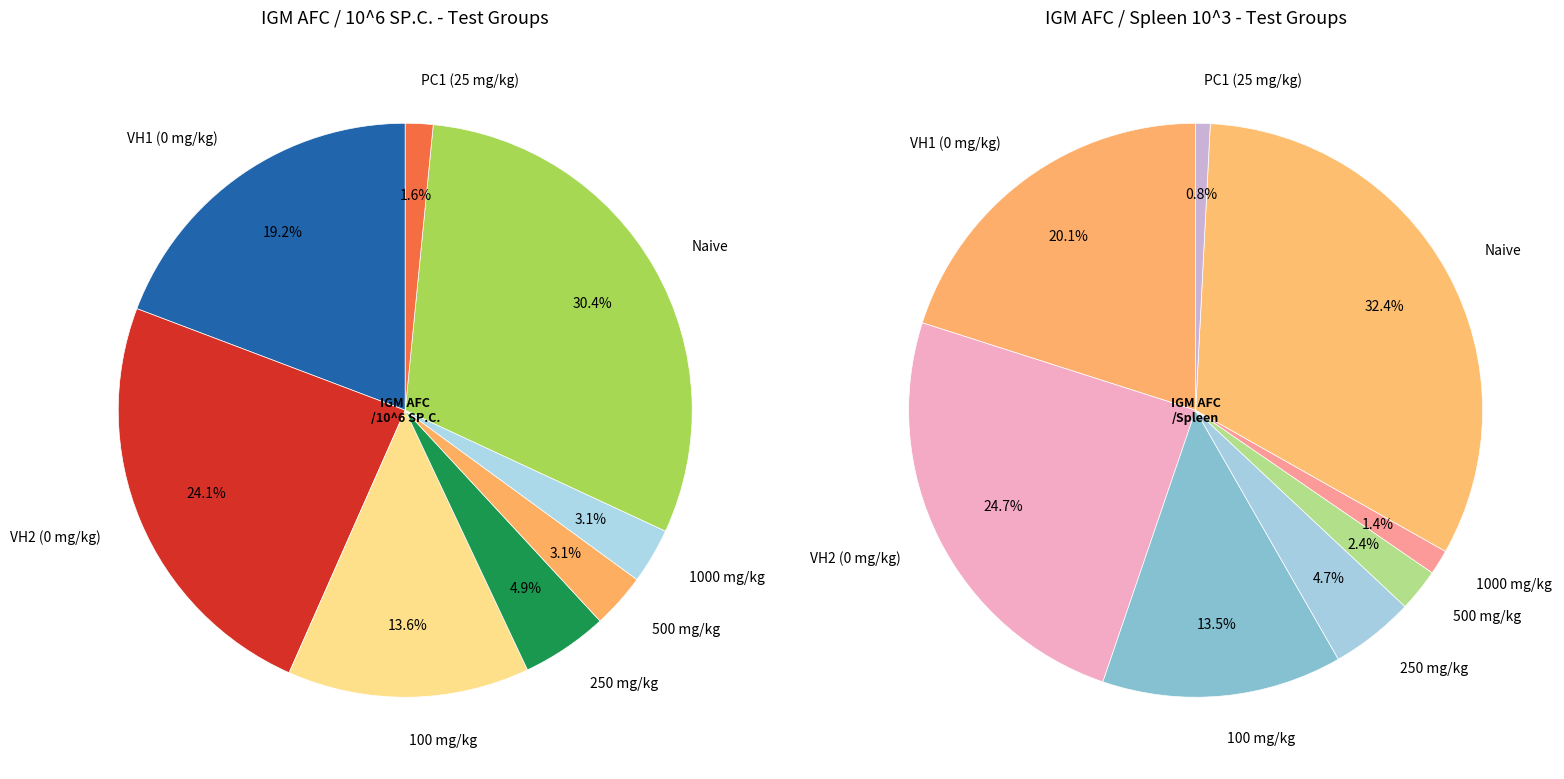

How many segments does this pie chart have?

8